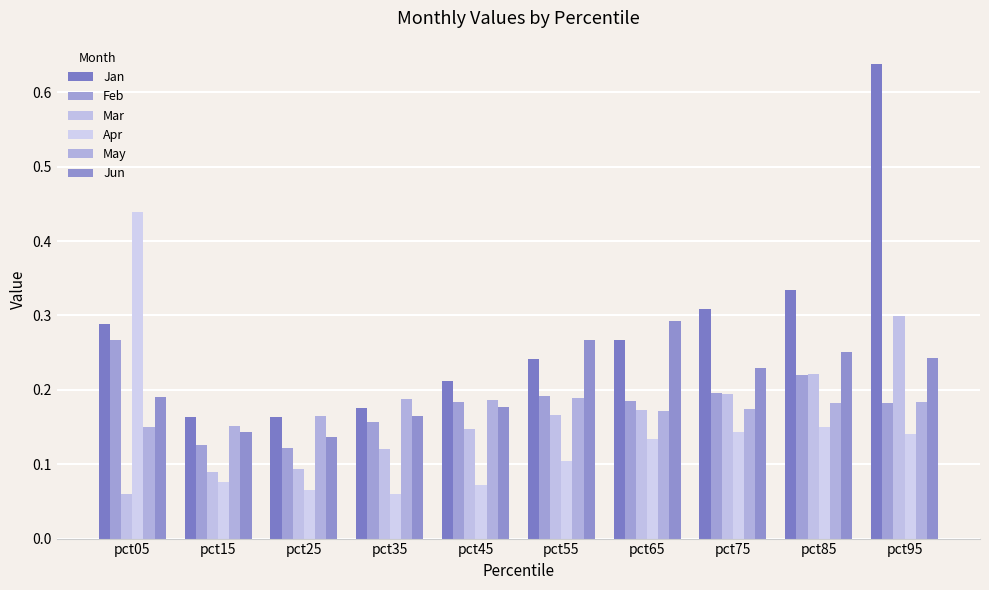

Read the May value at pct85.

0.2